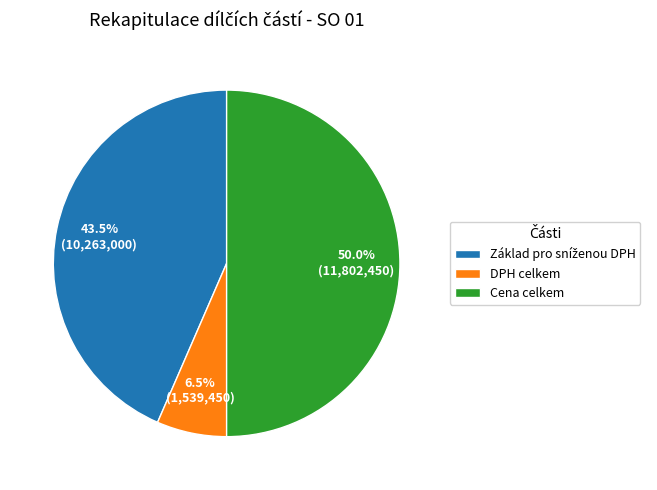

Does DPH celkem represent more than half of the total?

No